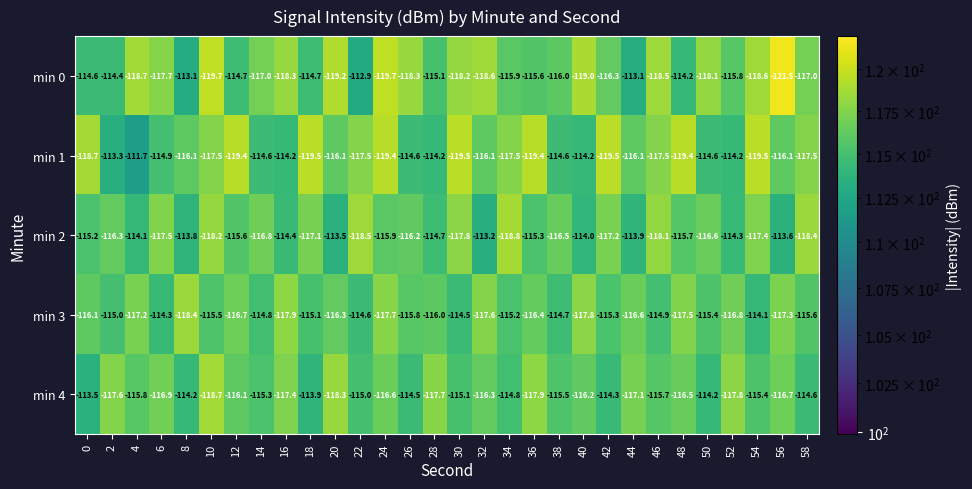

Read the min 3 value at 8.

-118.4